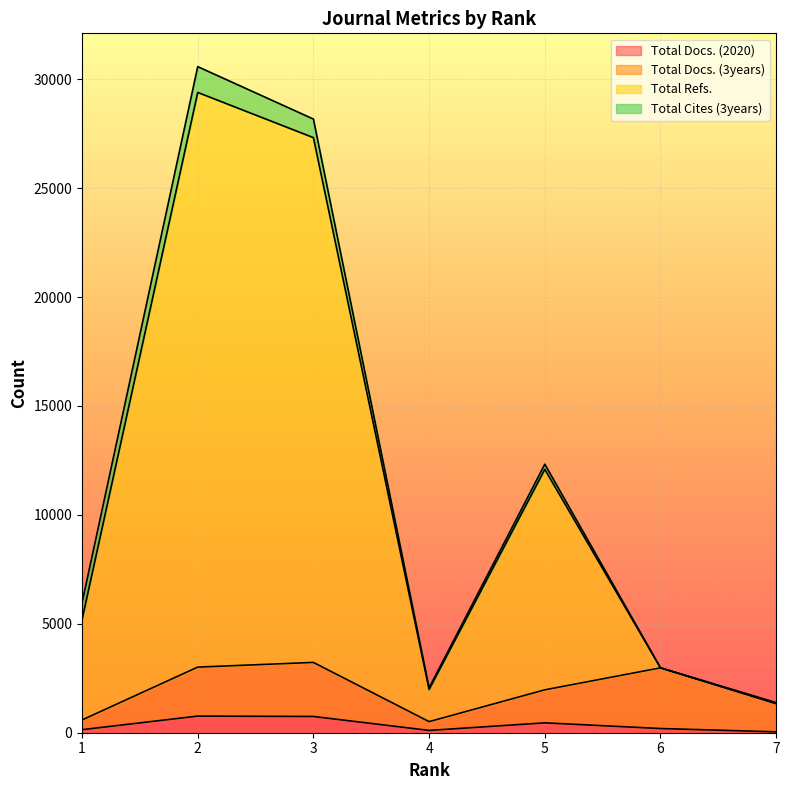

In Total Refs., how many points are lower than both neighbors (excluding endpoints)?

1